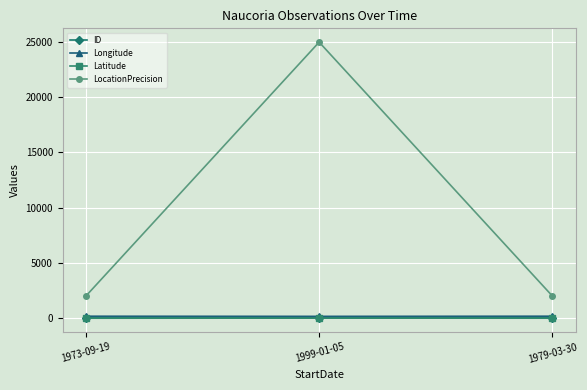

Is the value of ID at 1979-03-30 greater than the value of LocationPrecision at 1979-03-30?

No